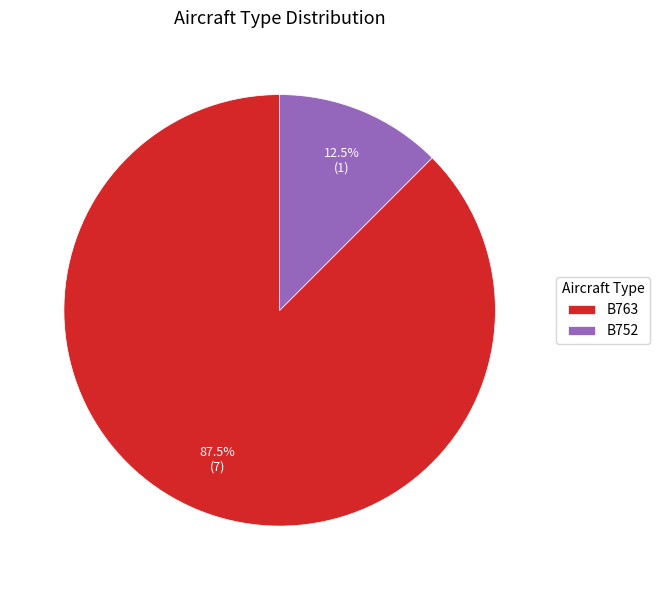

Rank the categories by value from highest to lowest.

B763, B752